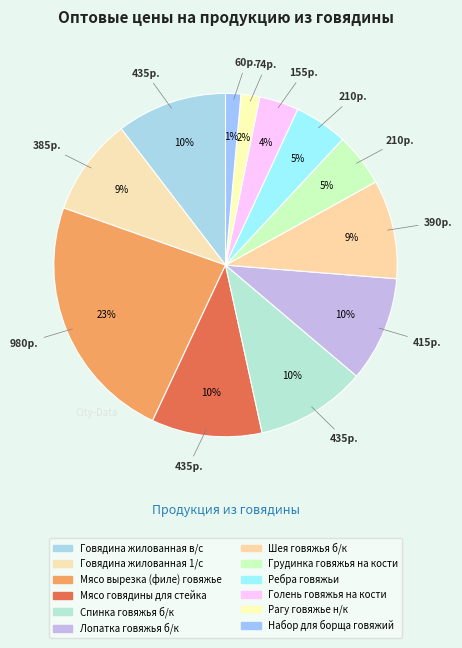

Combined, do Грудинка говяжья на кости and Мясо говядины для стейка account for over 50%?

No